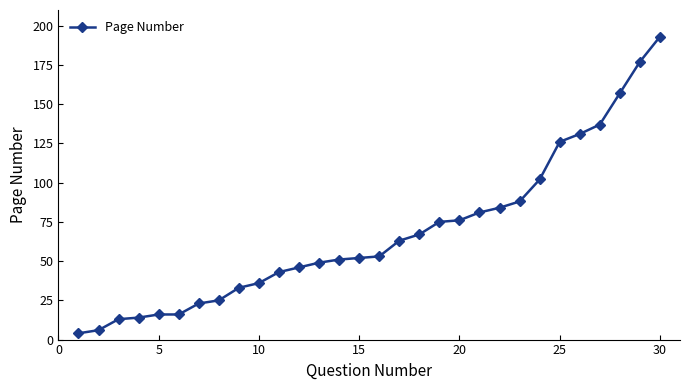

What is the average value?

68